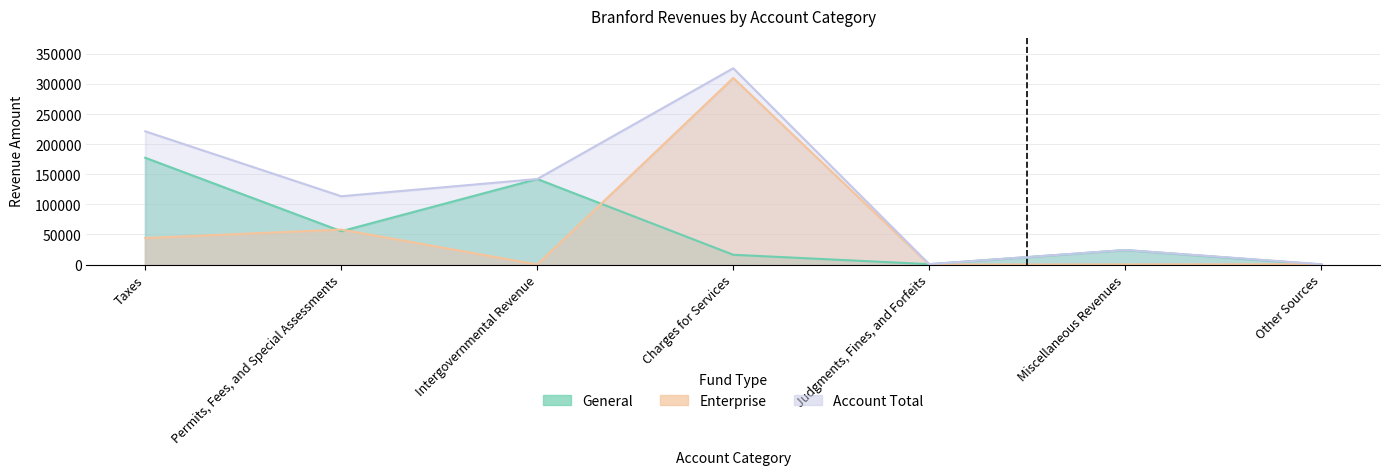

At how many categories does at least one series exceed 195241?

2